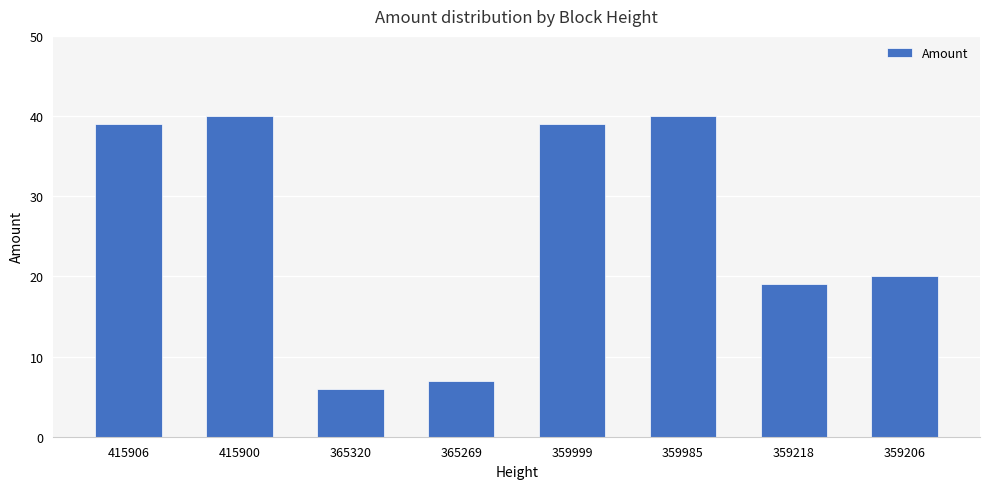

Is it true that the value at 359206 is 28?

False